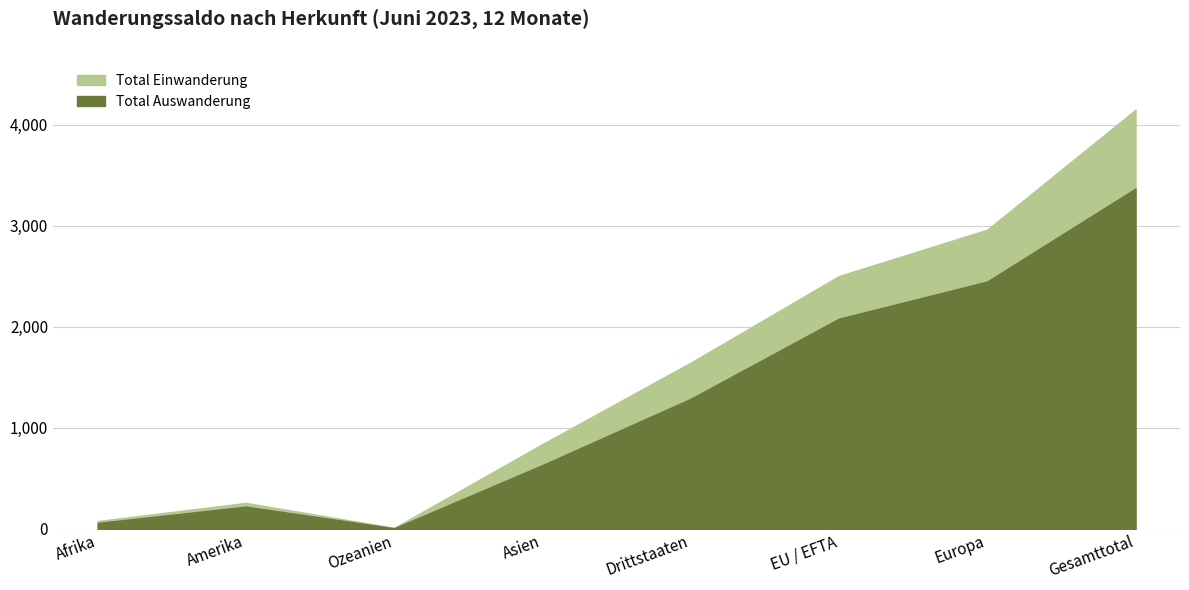

Reading left to right, transcribe all the data shown in this chart.

Total Einwanderung: 78	258	10	840	1646	2503	2962	4149
Total Auswanderung: 59	221	7	632	1288	2081	2449	3369